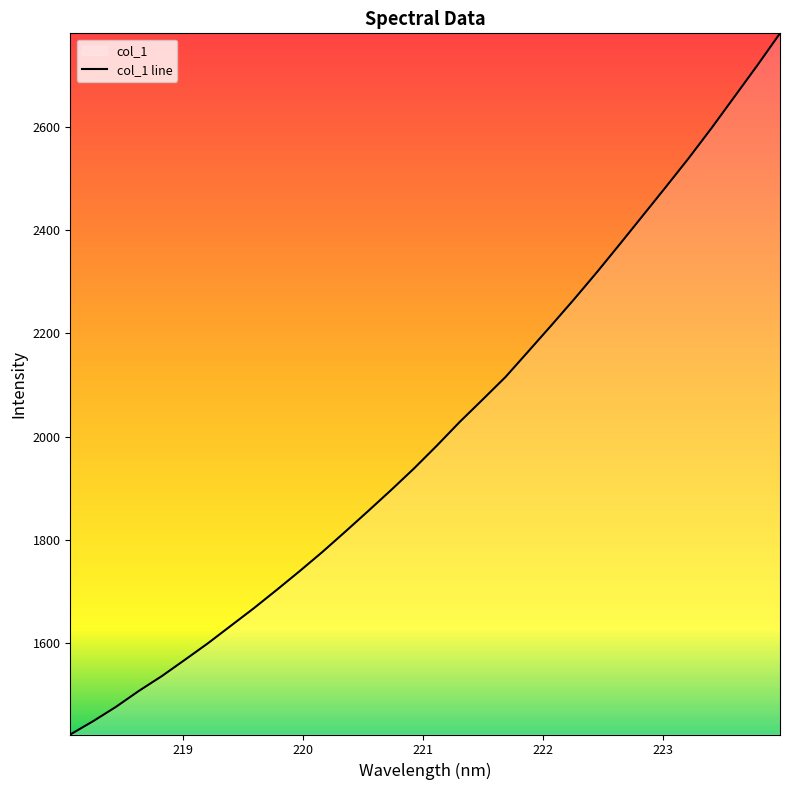

What is the sum of all values?

64323.7